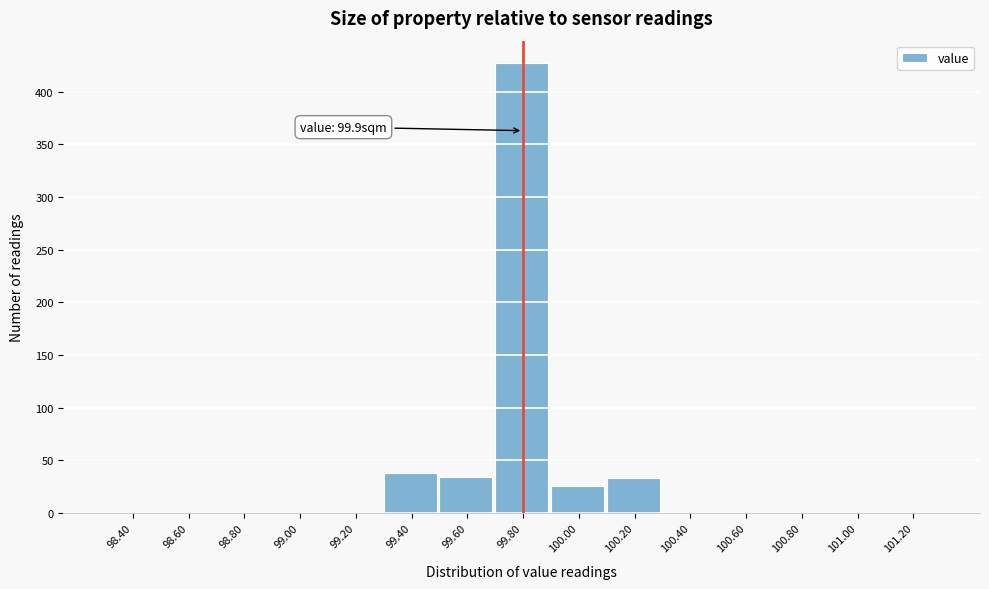

What is the greatest value displayed?

427